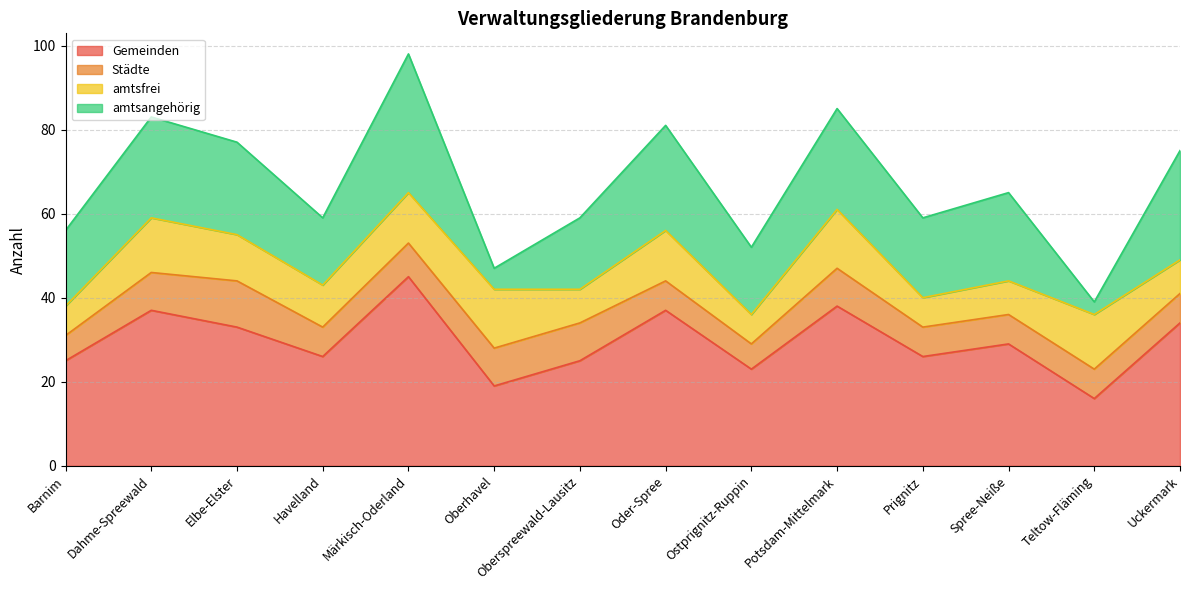

How many data points in amtsfrei are less than 11?

7